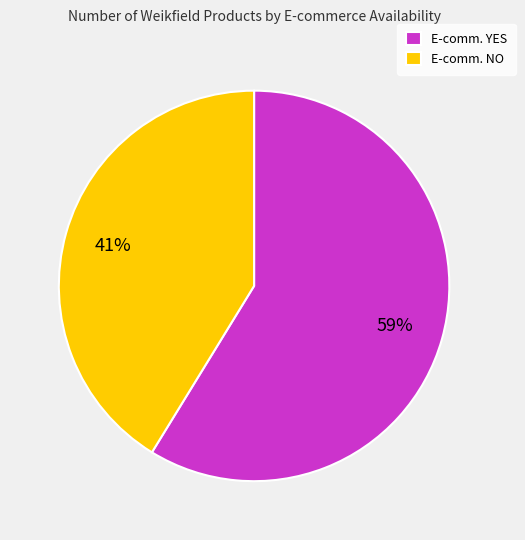

The E-comm. NO slice represents 55% of the pie. True or false?

False